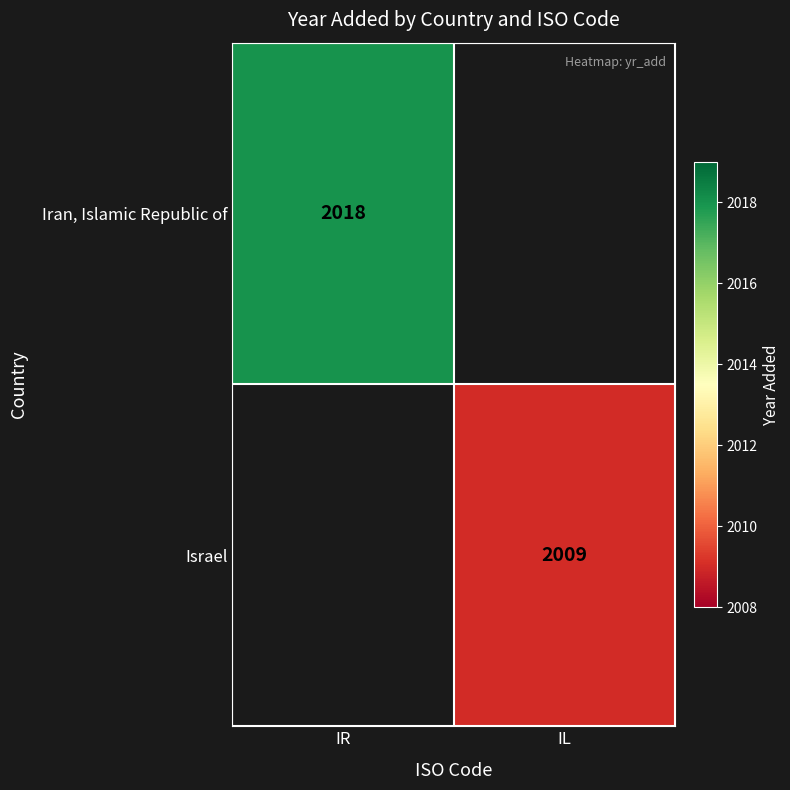

The Israel series shows 998 at IL. True or false?

False